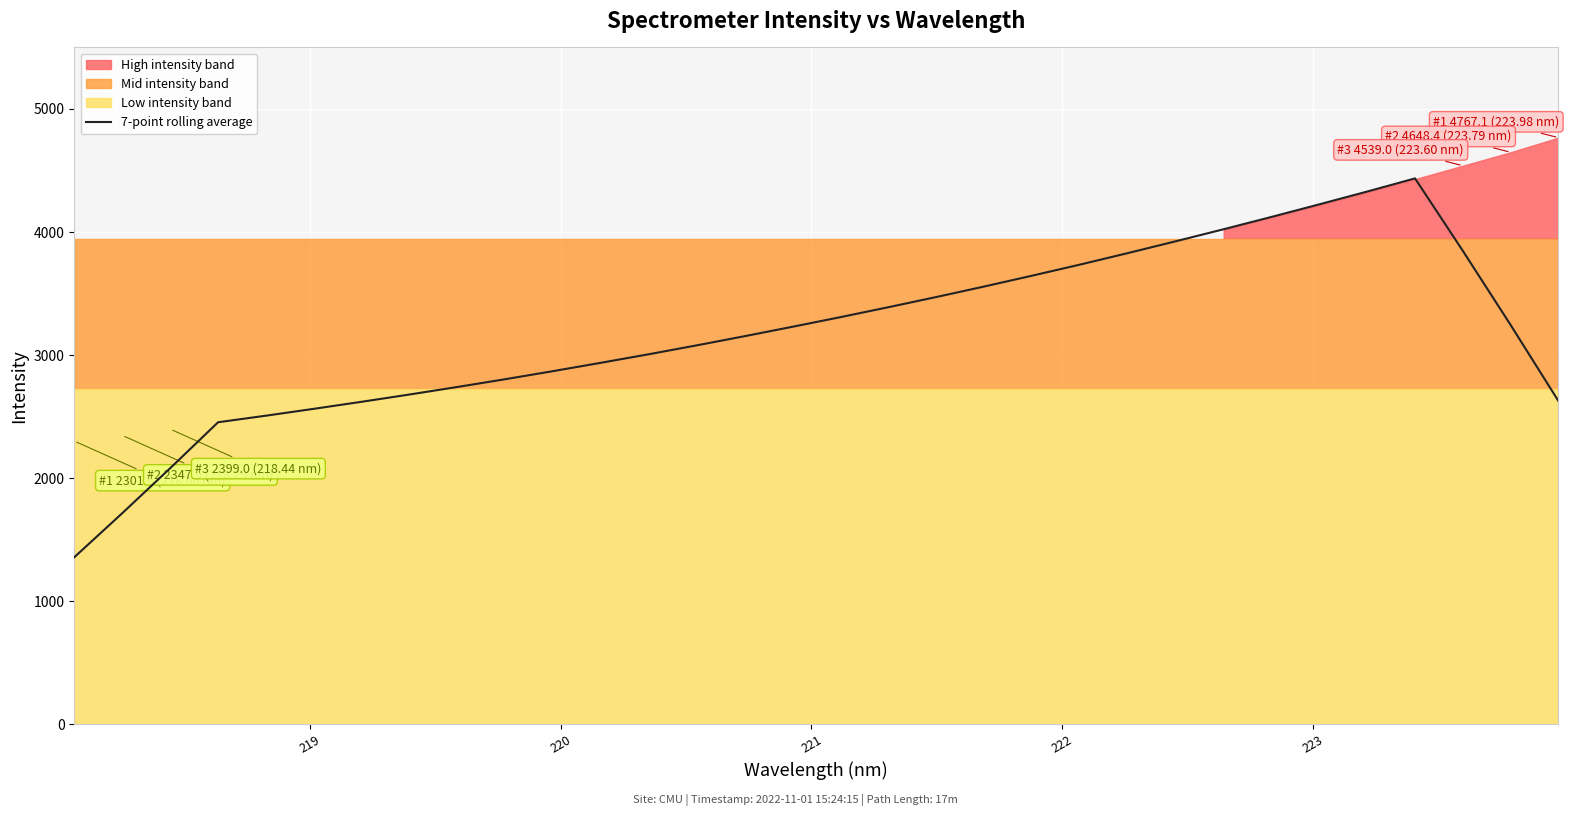

What is the highest value of the 7-point rolling average series?

4435.9